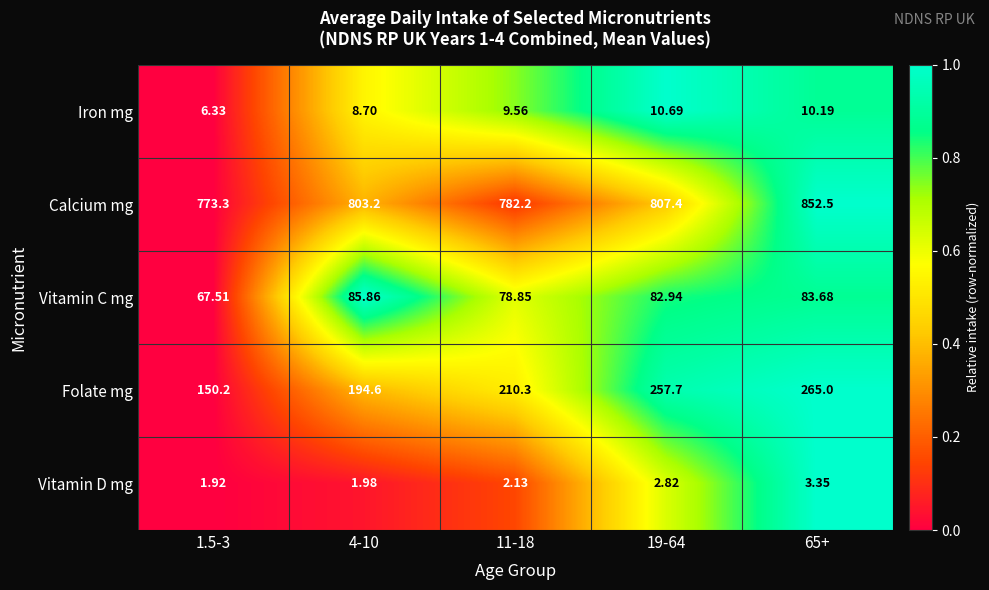

Which series has the widest spread of values?

Folate mg